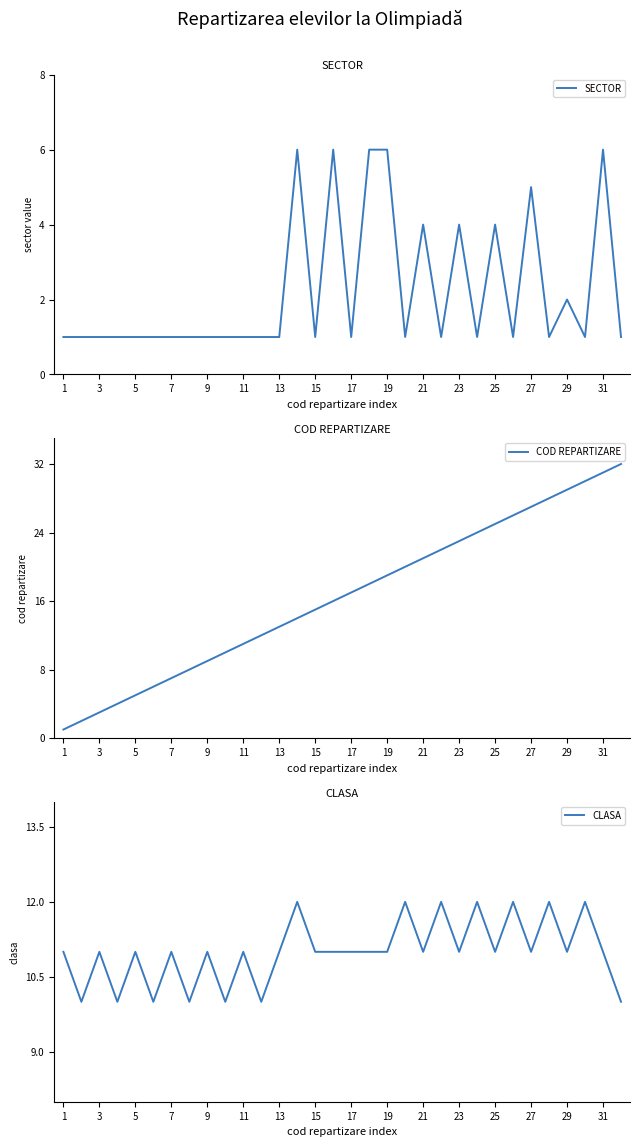

True or false: SECTOR has a value of 2 at 23.

False